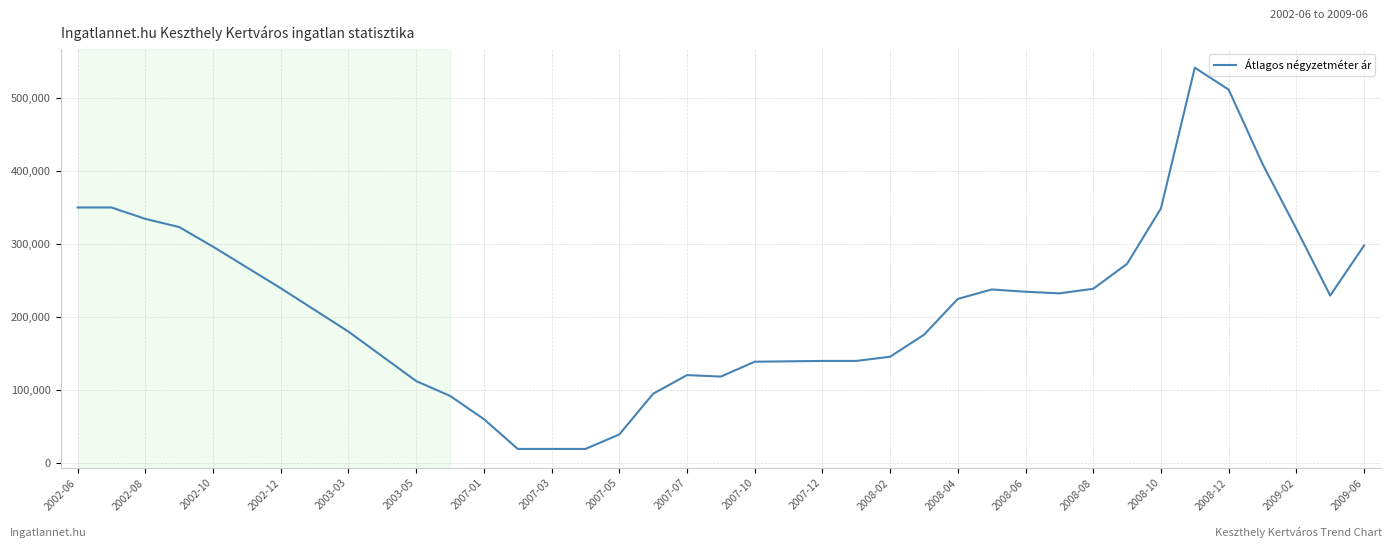

True or false: there are more than 1 points higher than both neighbors.

True